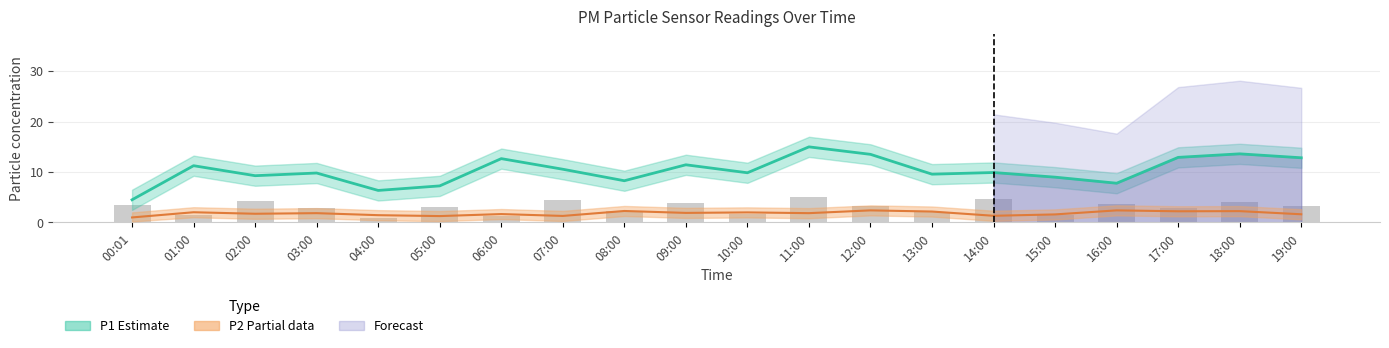

The value of P2 (Partial) at 10:00 is 2.0. True or false?

True